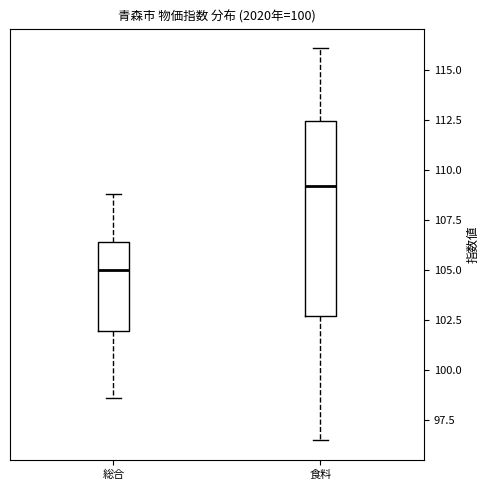

Reading left to right, read every box against the y-axis: the position of its median line, the range the box covers, and the ends of its whiskers. The values are not printed on the chart, so give them approximately, as read against the axis.

総合: median 105.0, box 102.0 to 106.5, whiskers 98.5 to 109.0
食料: median 109.0, box 102.5 to 112.5, whiskers 96.5 to 116.0